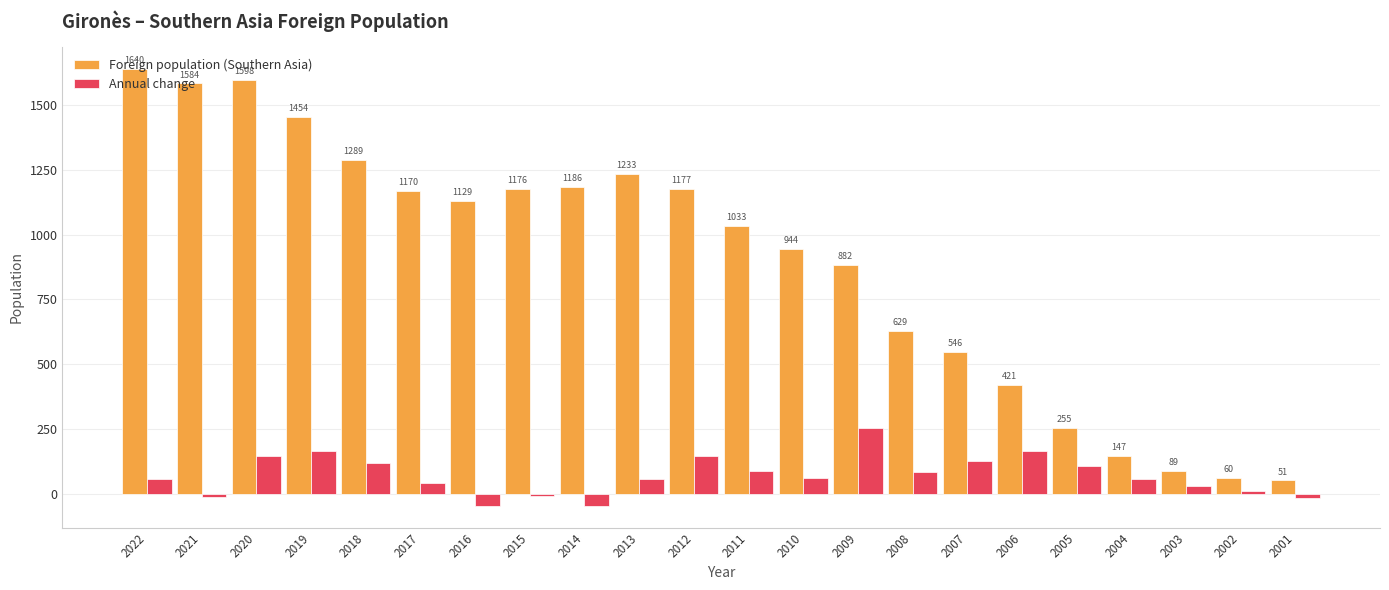

What are all the series names shown in the legend?

Foreign population (Southern Asia), Annual change